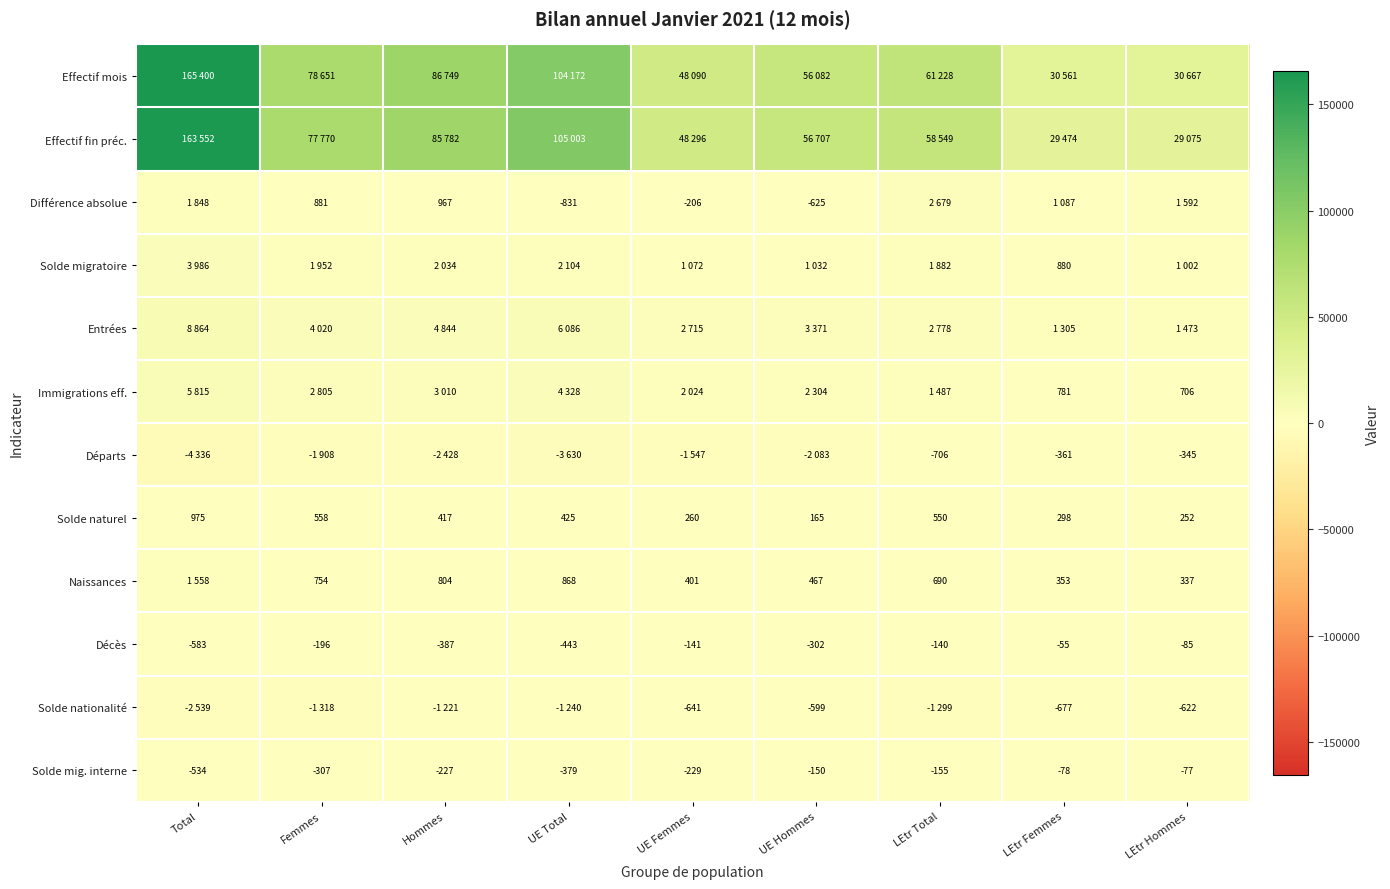

What is the difference between the second highest and second lowest values in the Décès series?

358